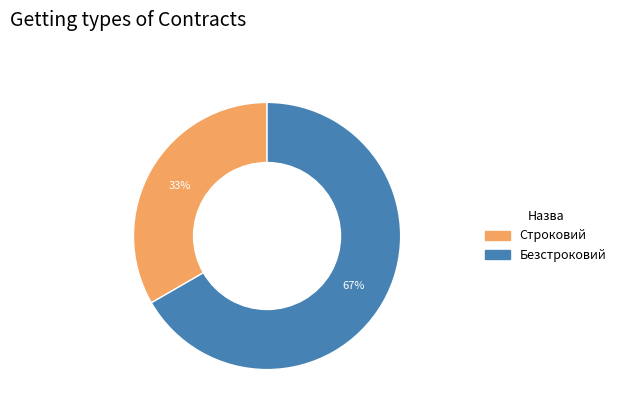

Is the sum of Безстроковий and Строковий greater than half?

Yes